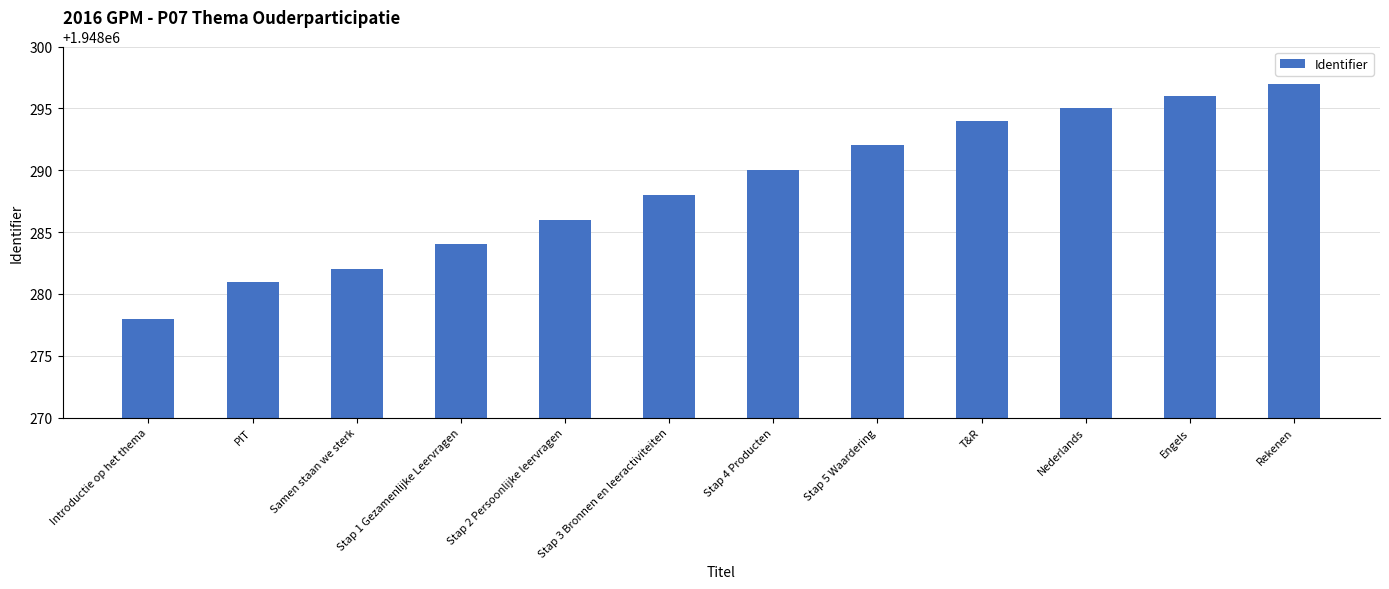

List the labels in order of value, largest first.

Rekenen, Engels, Nederlands, T&R, Stap 5 Waardering, Stap 4 Producten, Stap 3 Bronnen en leeractiviteiten, Stap 2 Persoonlijke leervragen, Stap 1 Gezamenlijke Leervragen, Samen staan we sterk, PIT, Introductie op het thema